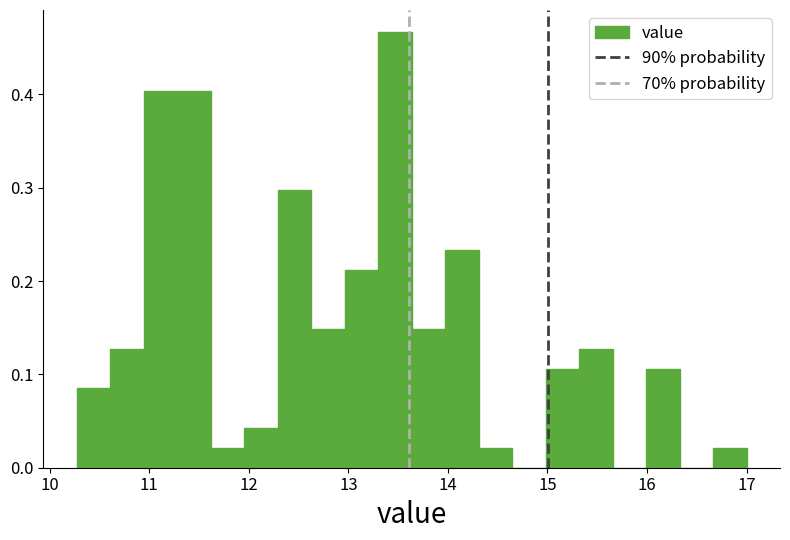

Read against the x-axis, roughly where is the centre of the tallest bar?

13.5